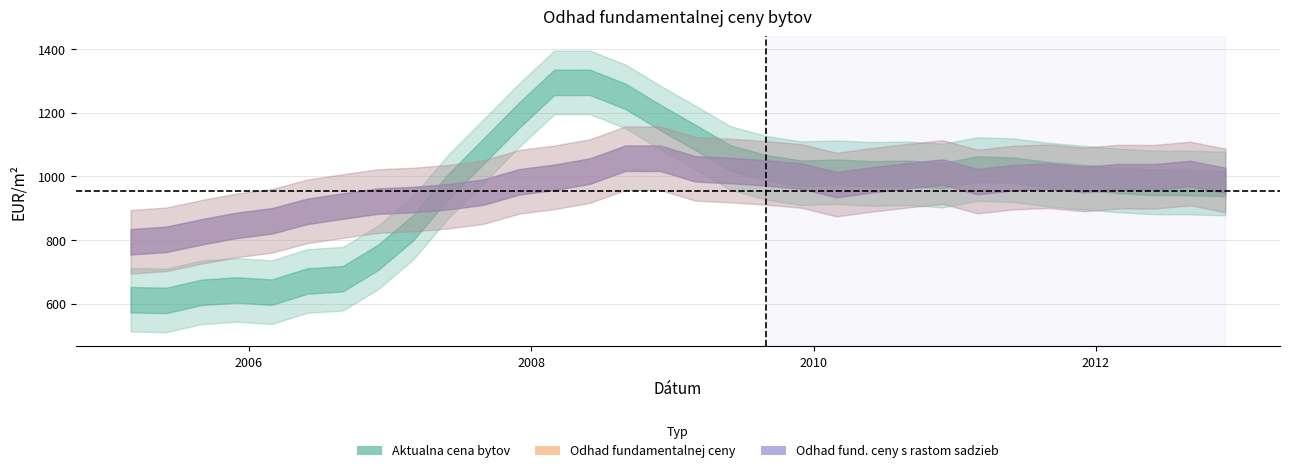

What is the sum of the Aktualna cena bytov values at 2006-06-01 and 2007-03-01?

1509.0